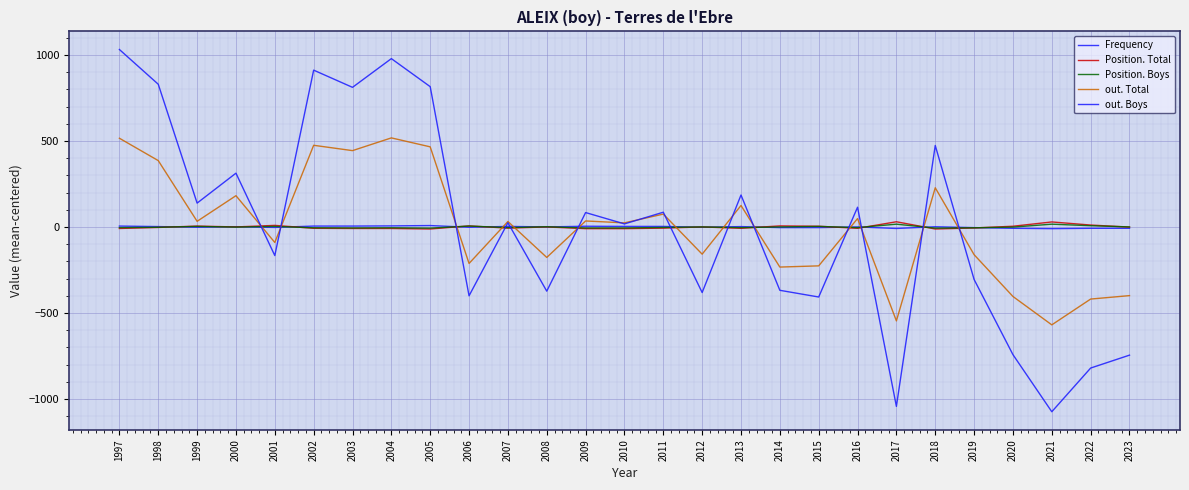

Count the number of data series in this chart.

5